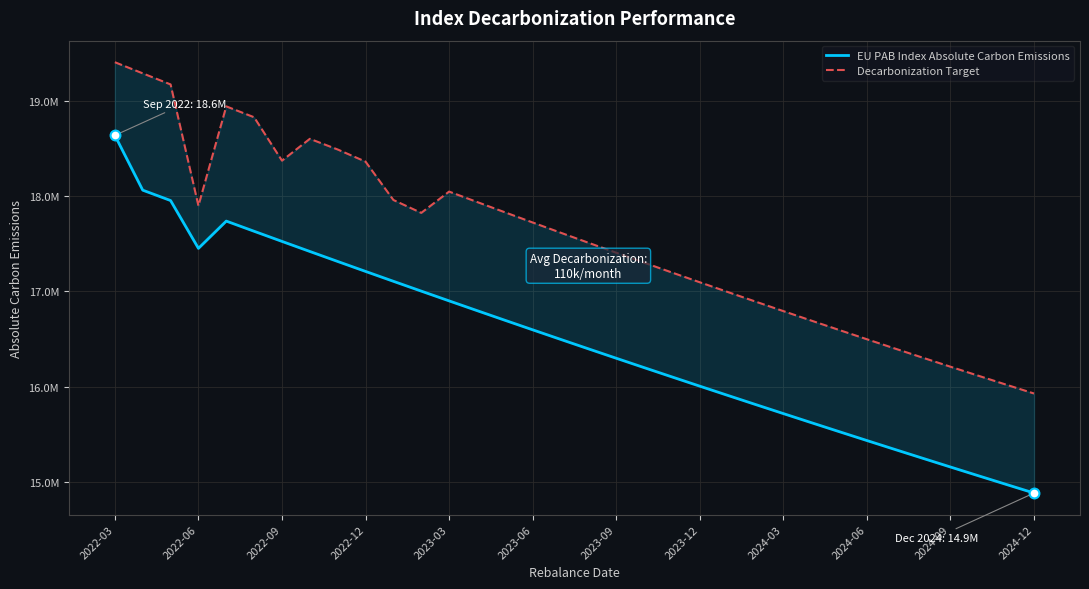

Which series contains the lowest Y value?

EU PAB Index Absolute Carbon Emissions